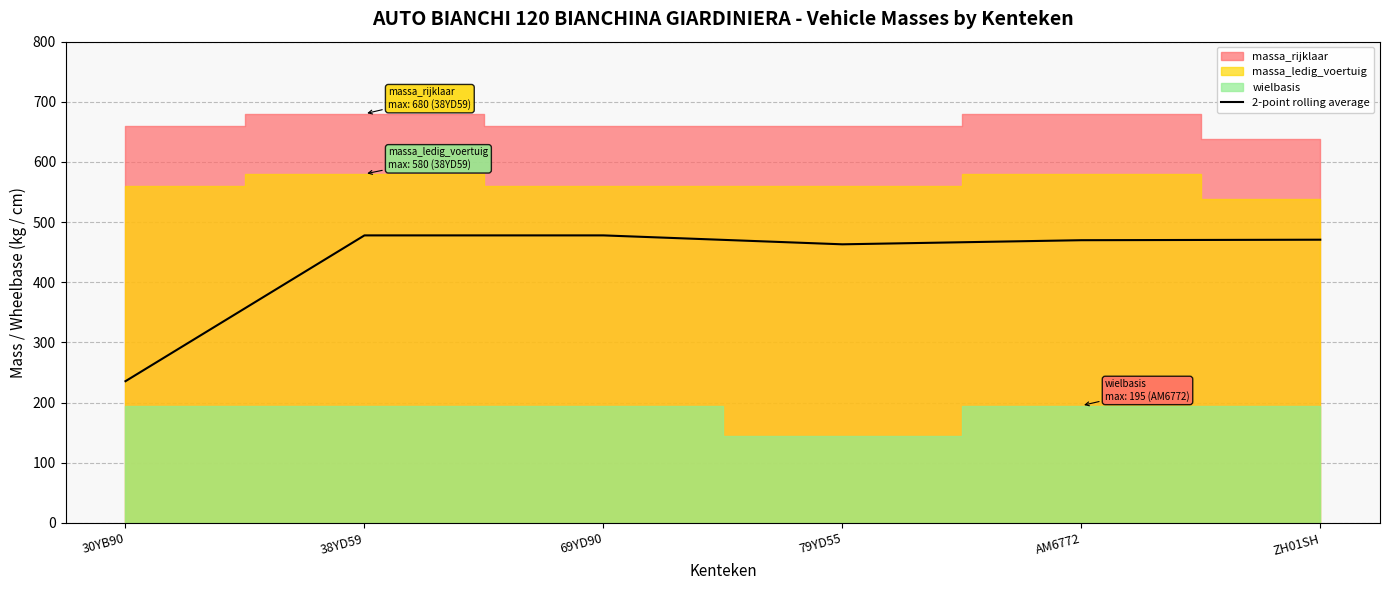

What is the ratio of the value at ZH01SH to the value at 79YD55?

1.0